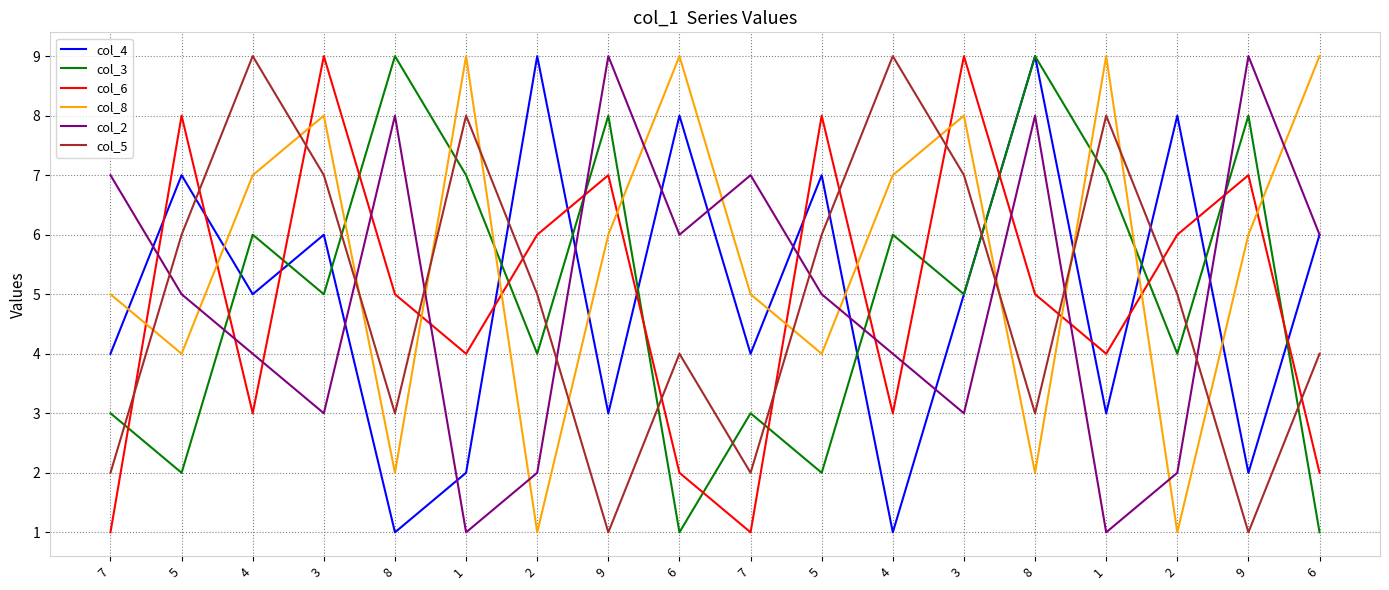

Count the number of data series in this chart.

6